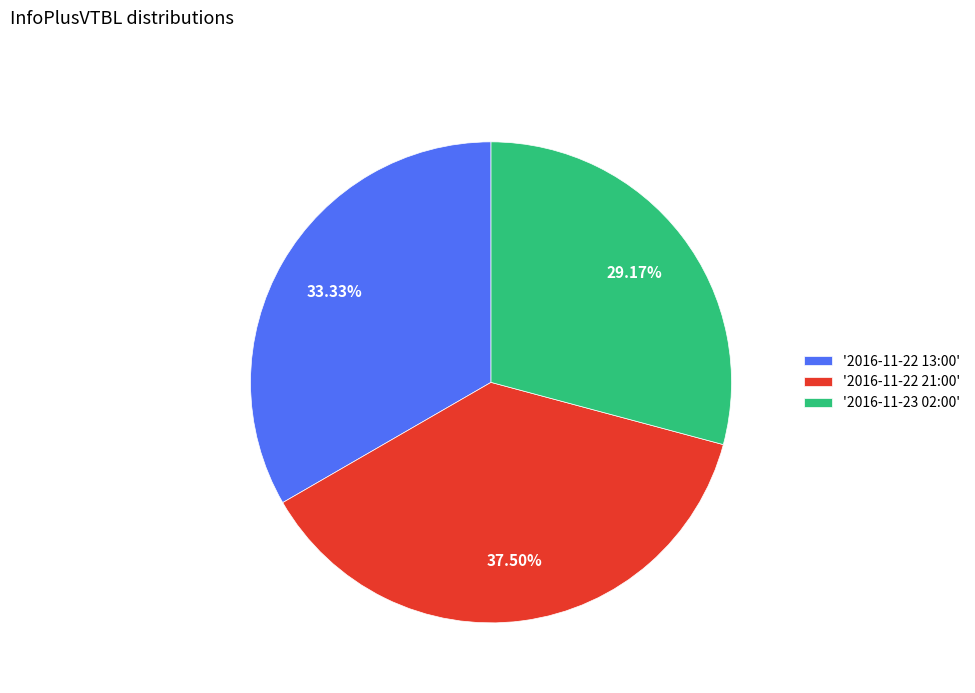

Which has a higher value, '2016-11-22 13:00' or '2016-11-23 02:00'?

'2016-11-22 13:00'